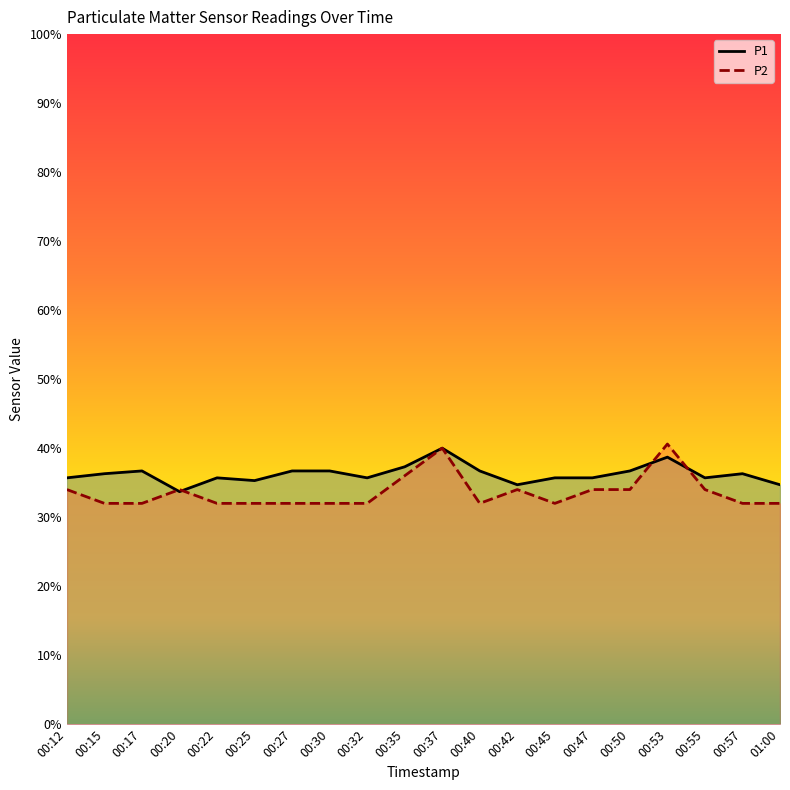

What is the lowest value of the P1 series?

33.7